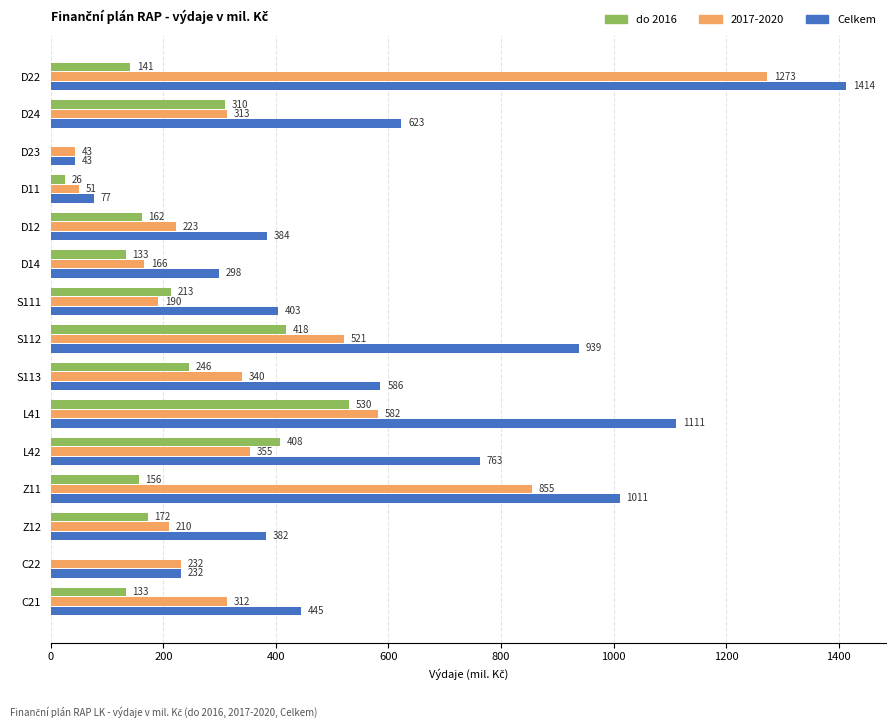

At which category is the sum across all series the highest?

D22